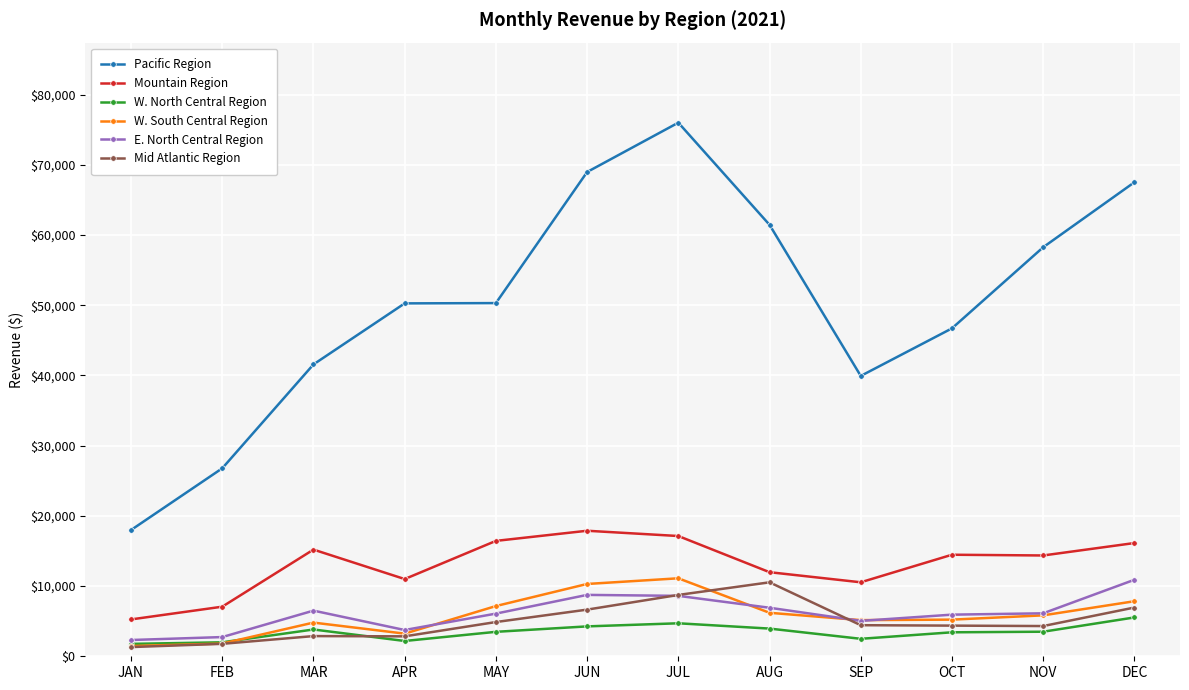

True or false: W. South Central Region and Mountain Region intersect in this chart.

False